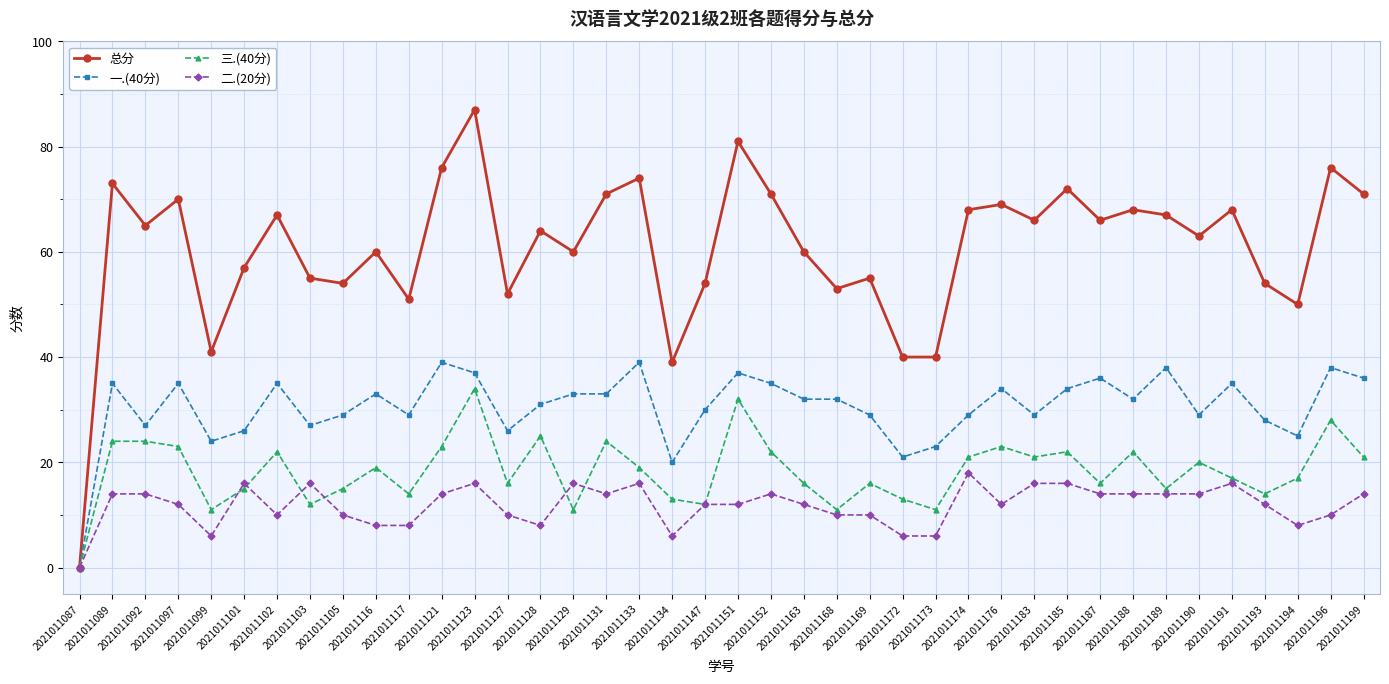

What is the average value of the 三.(40分) series?

18